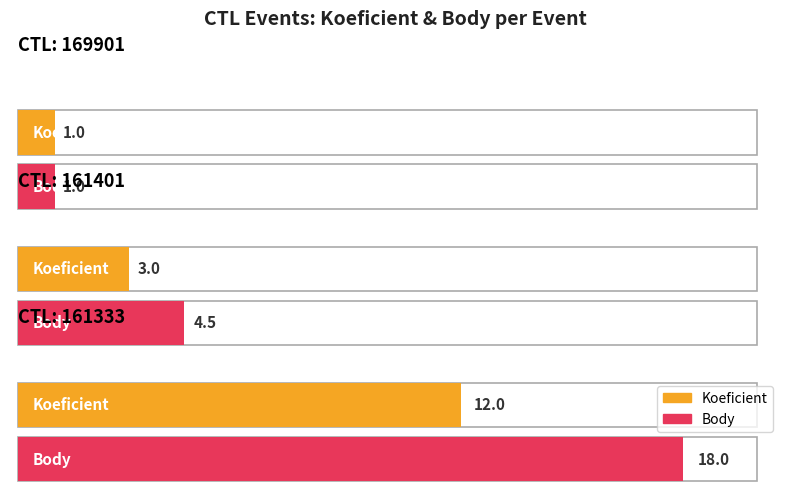

At which label does Body reach its peak?

161333